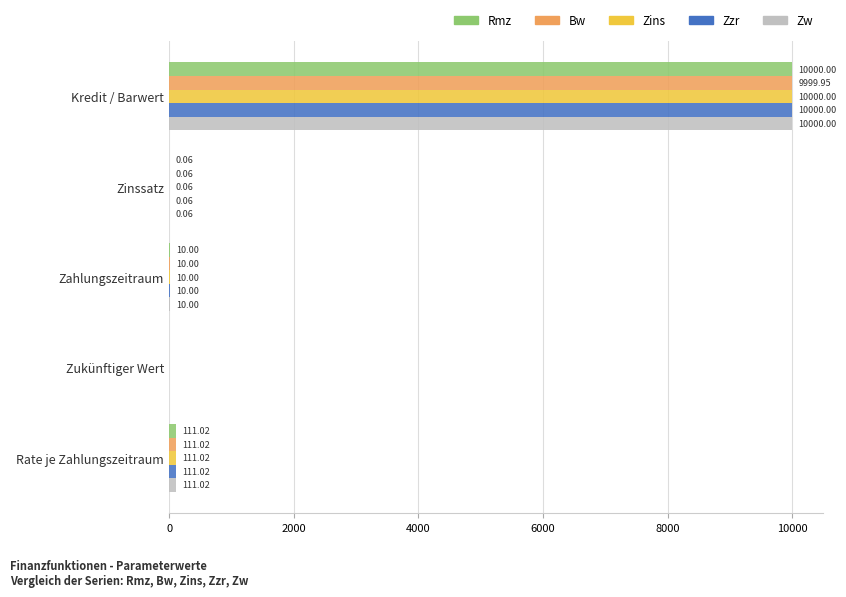

At which label does Bw reach its peak?

Kredit / Barwert